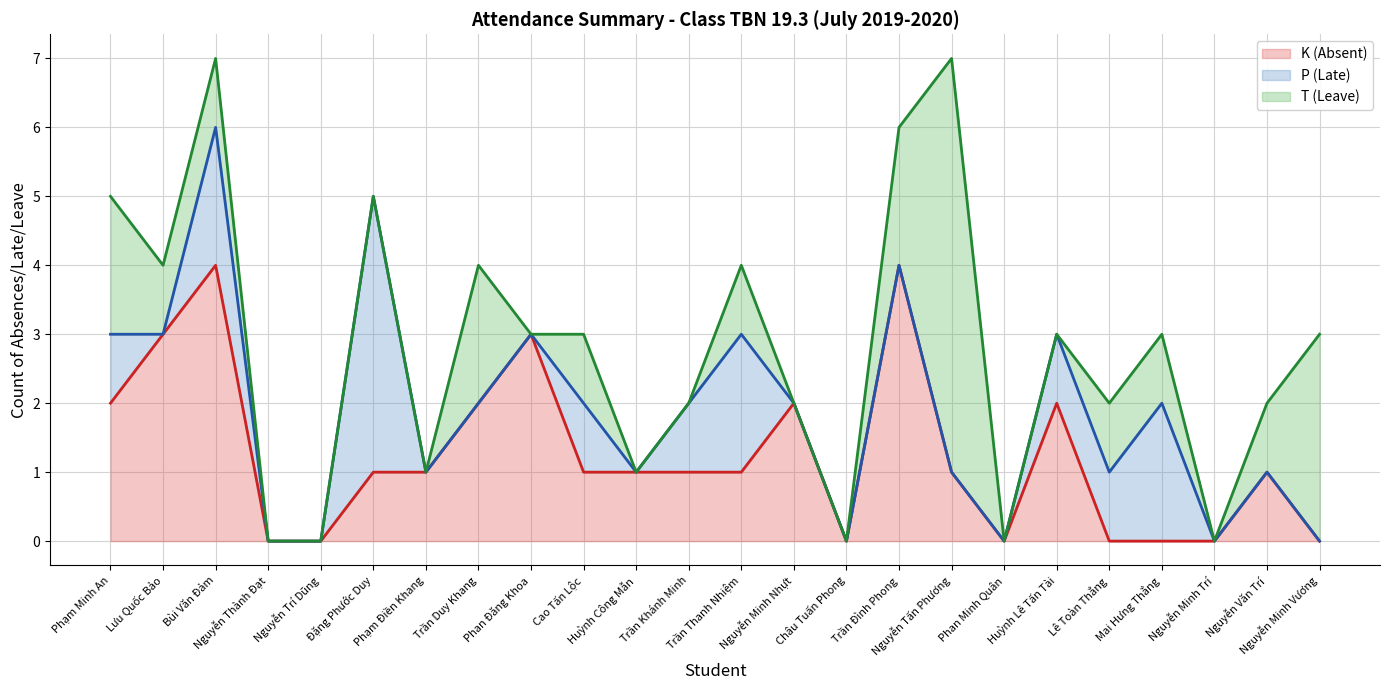

True or false: K (Absent) has a value of 3 at Mai Hưng Thắng.

False